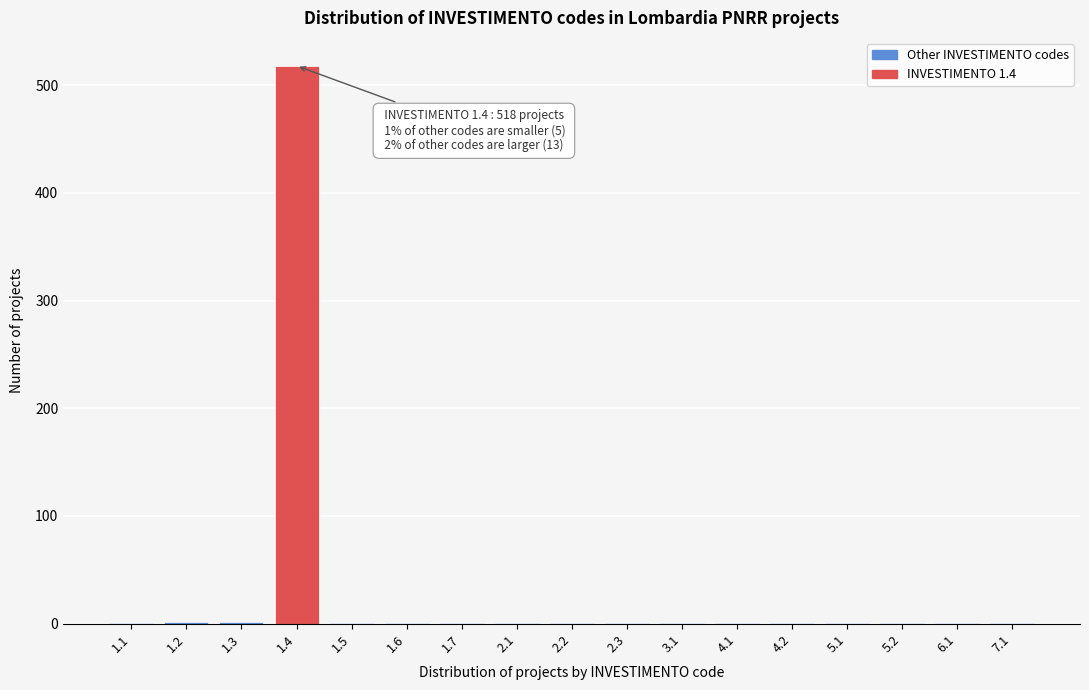

What is the greatest value displayed?

518